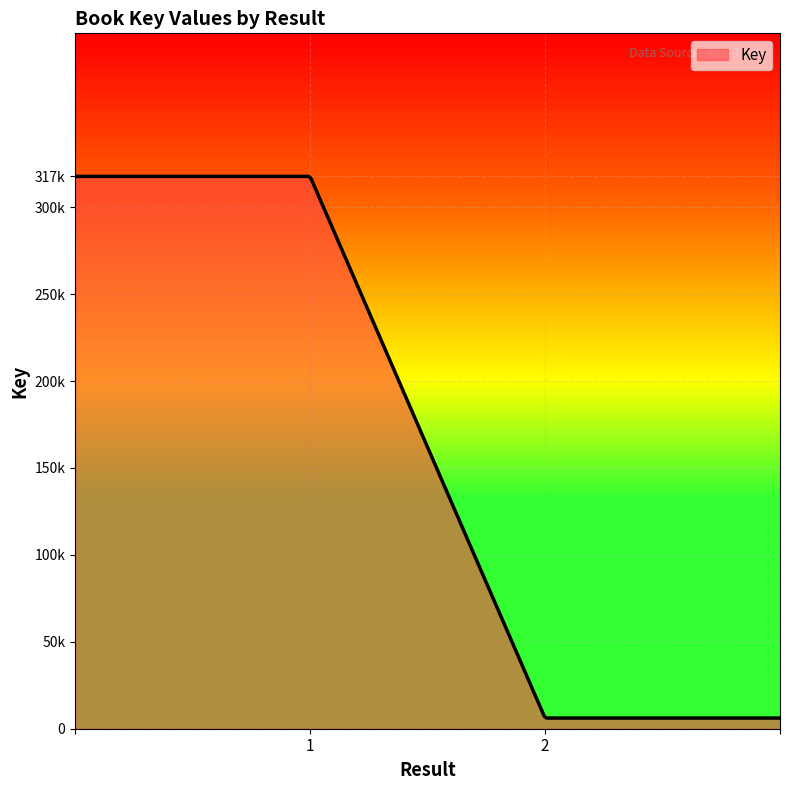

What is the difference between the maximum and minimum values?

311554